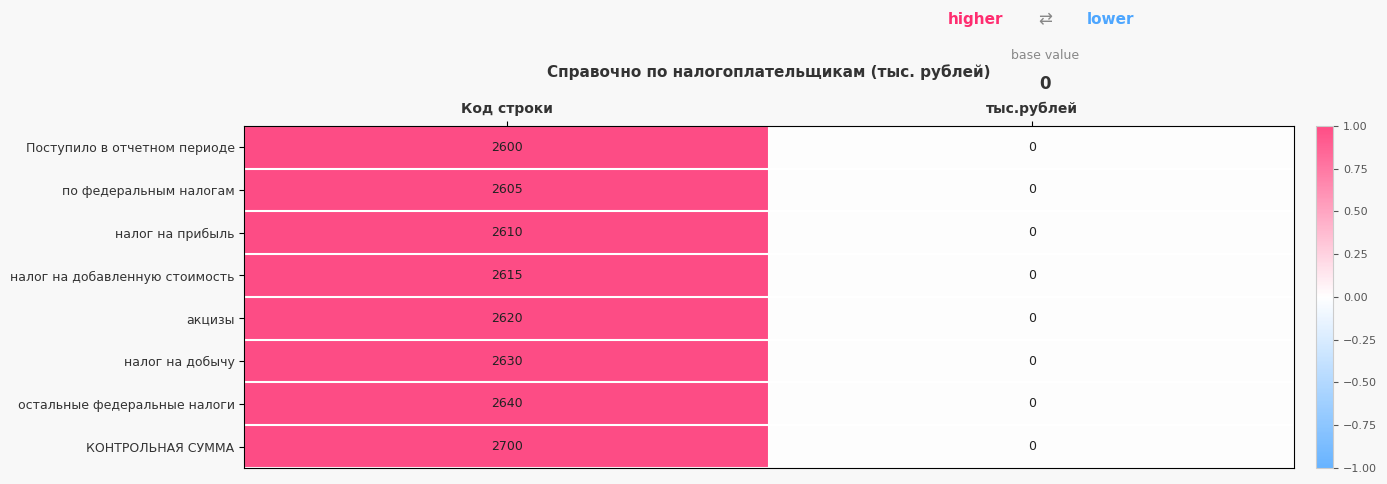

Which label corresponds to the smallest value in the chart?

тыс.рублей